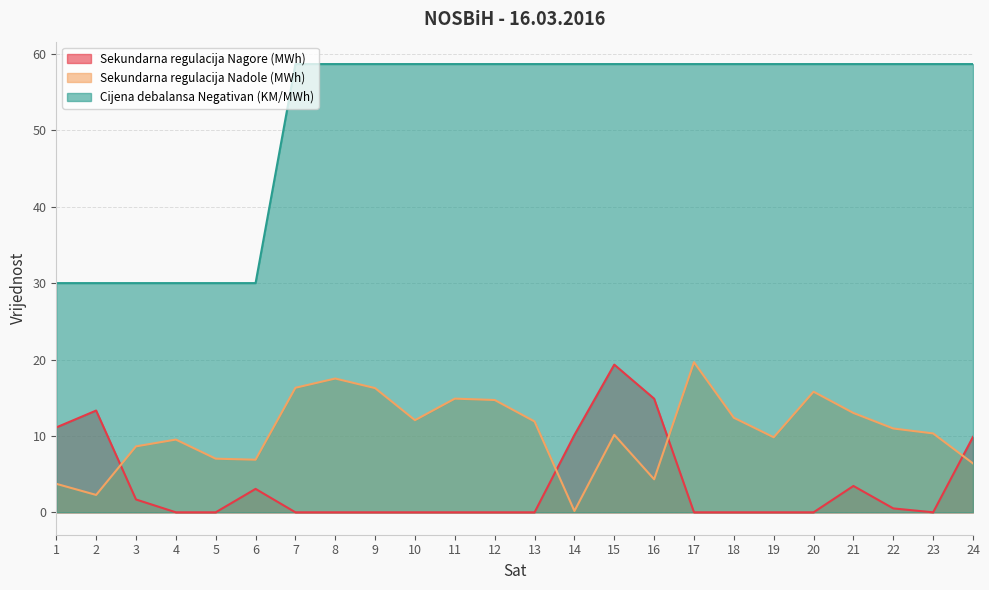

True or false: Cijena debalansa Negativan (KM/MWh) and Sekundarna regulacija Nadole (MWh) intersect in this chart.

False